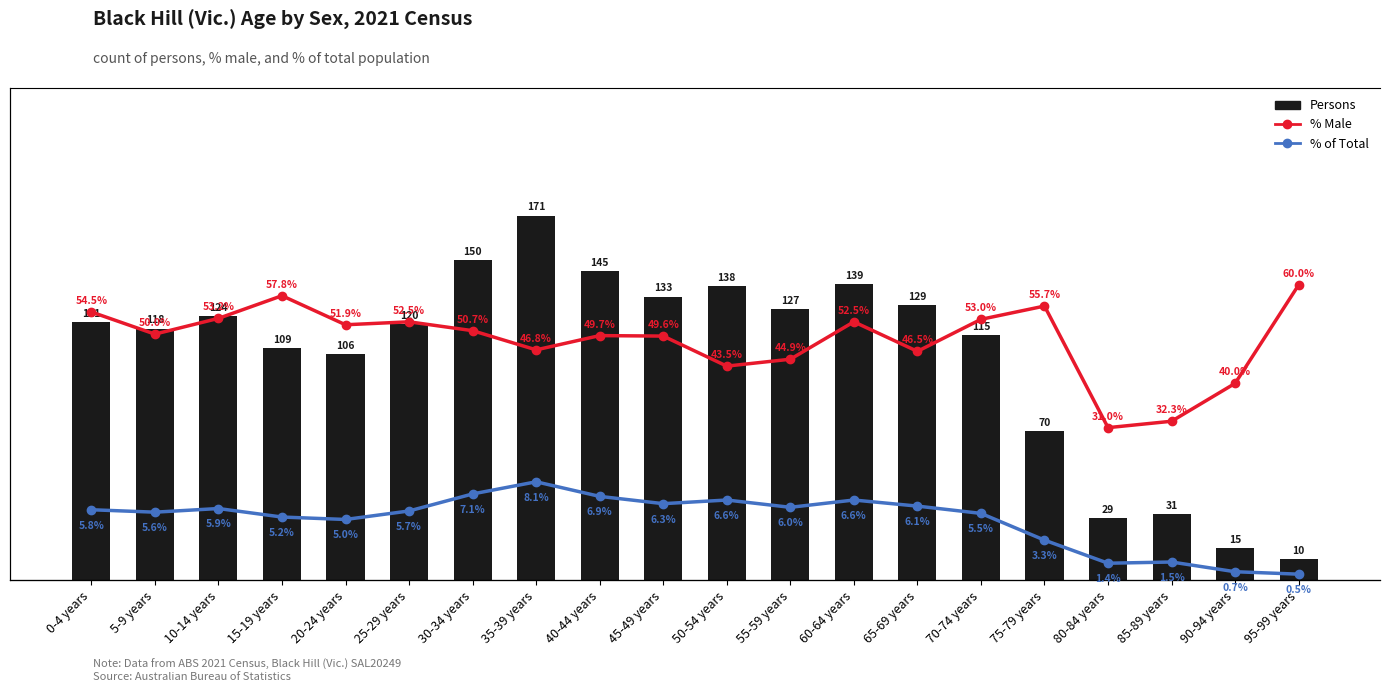

How many groups of bars are there?

20